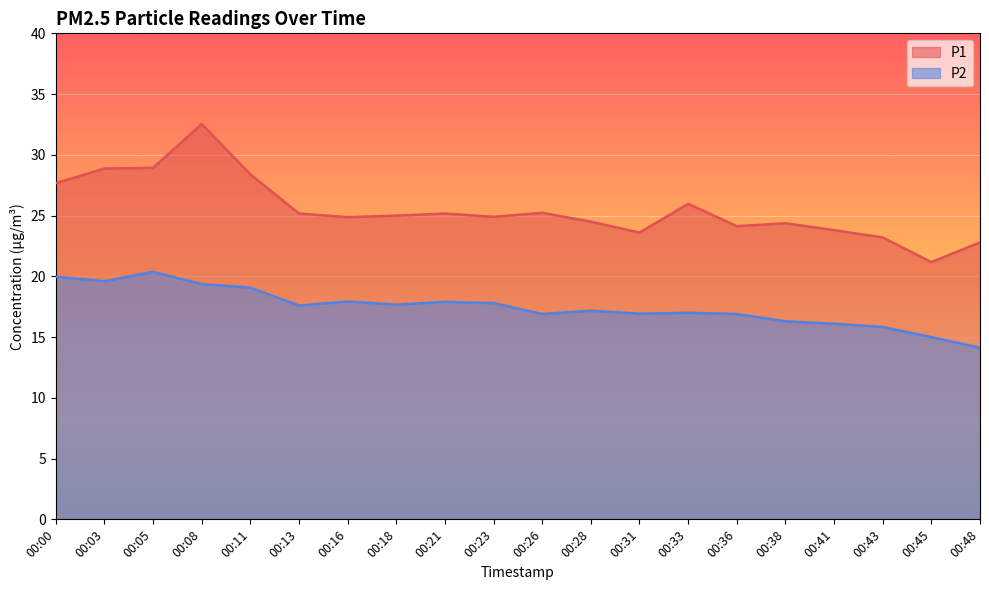

Reading left to right, list all the values displayed in this chart.

P1: 27.7	28.9	28.9	32.5	28.4	25.2	24.9	25.0	25.2	24.9	25.2	24.5	23.6	26.0	24.1	24.4	23.8	23.2	21.2	22.8
P2: 20.0	19.6	20.4	19.4	19.1	17.6	17.9	17.7	17.9	17.8	16.9	17.2	16.9	17.0	16.9	16.3	16.1	15.8	15.0	14.1